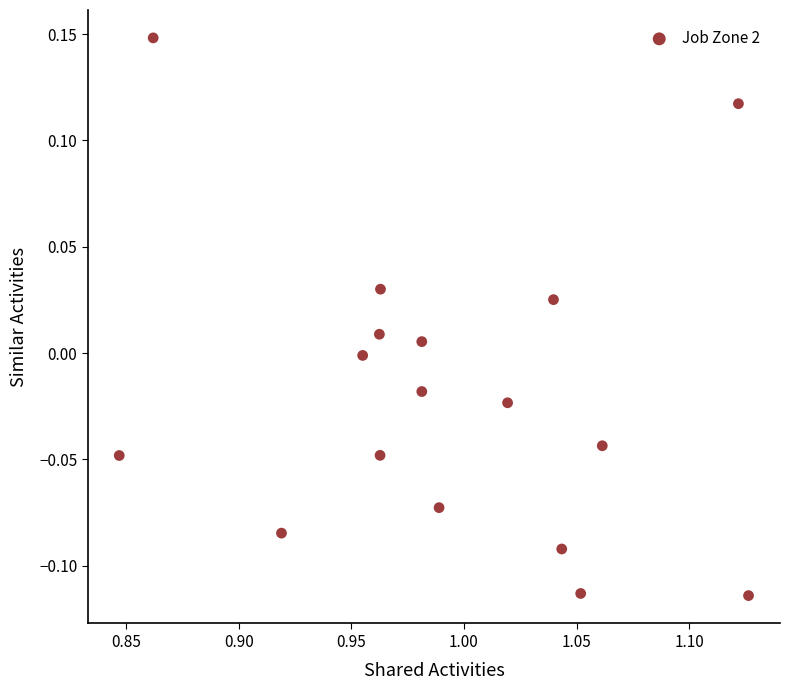

What is the range of X values (max minus min)?

0.3